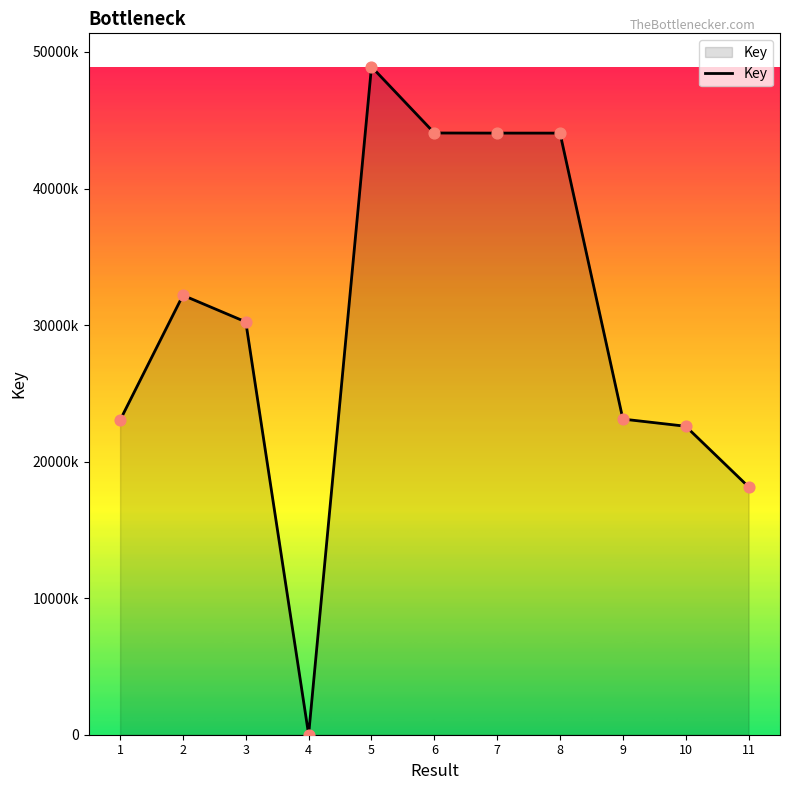

Is this an area chart (filled region under the line)?

Yes